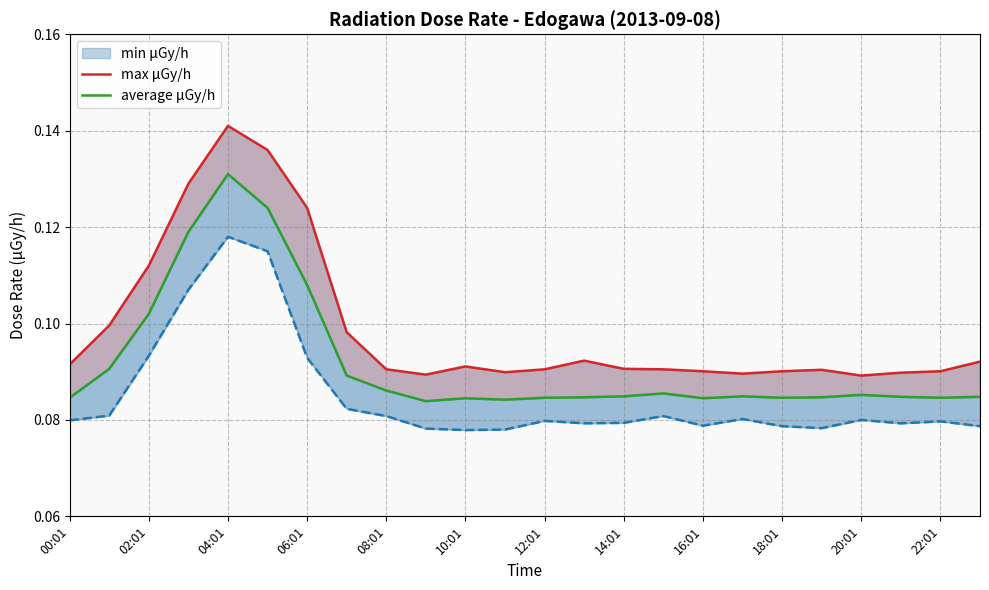

What is the minimum value for average μGy/h?

0.1